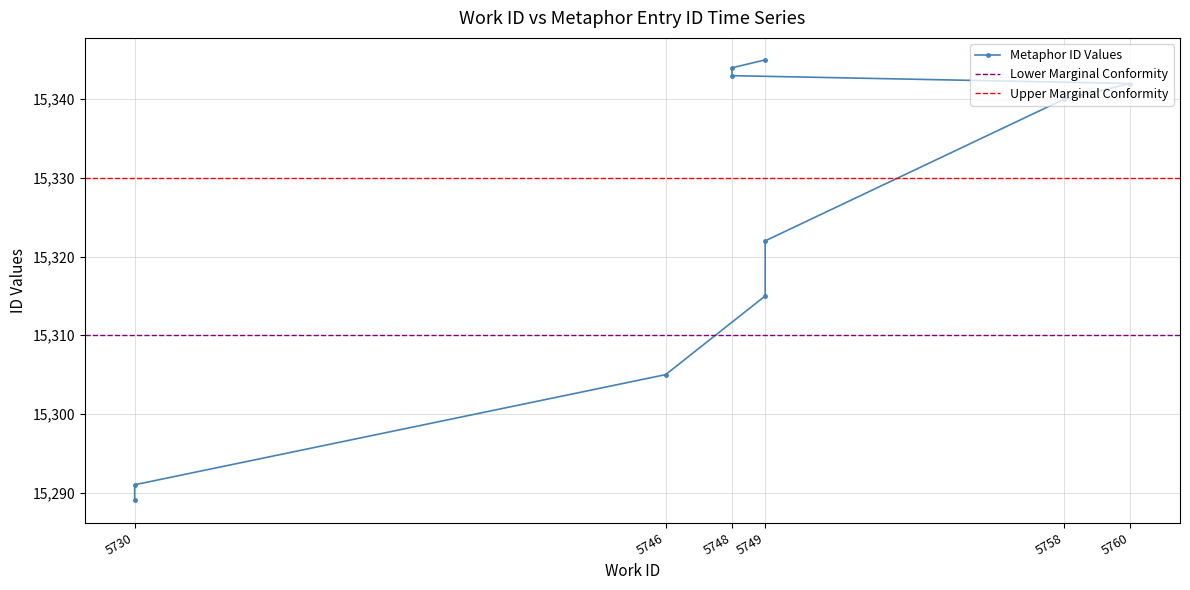

Where does the data first go above 15340?

5760